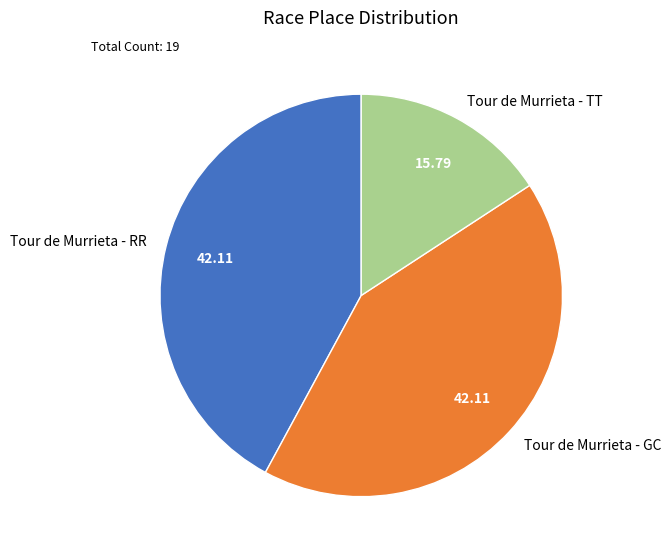

Is the sum of Tour de Murrieta - GC and Tour de Murrieta - RR greater than half?

Yes